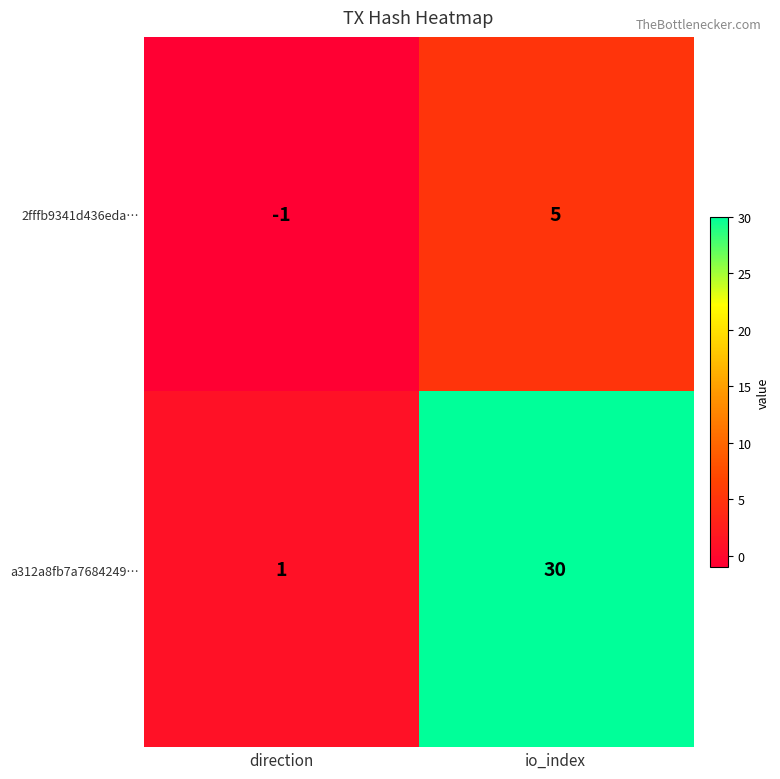

Between direction and io_index, which series saw the biggest shift?

a312a8fb7a7684249…